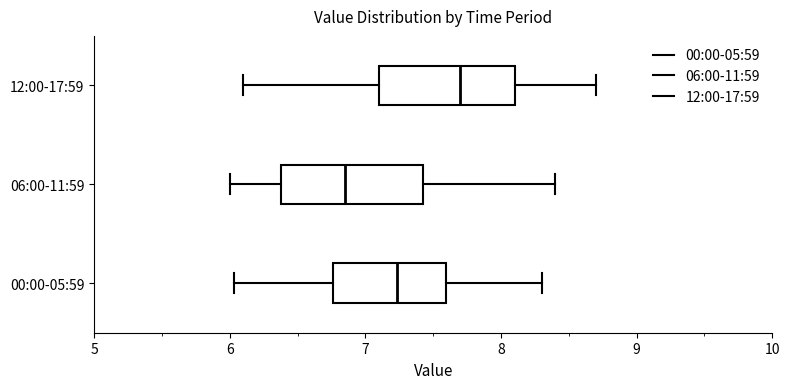

Reading bottom to top, read every box against the x-axis: the position of its median line, the range the box covers, and the ends of its whiskers. The values are not printed on the chart, so give them approximately, as read against the axis.

00:00-05:59: median 7.2, box 6.8 to 7.6, whiskers 6.0 to 8.3
06:00-11:59: median 6.9, box 6.4 to 7.4, whiskers 6.0 to 8.4
12:00-17:59: median 7.7, box 7.1 to 8.1, whiskers 6.1 to 8.7